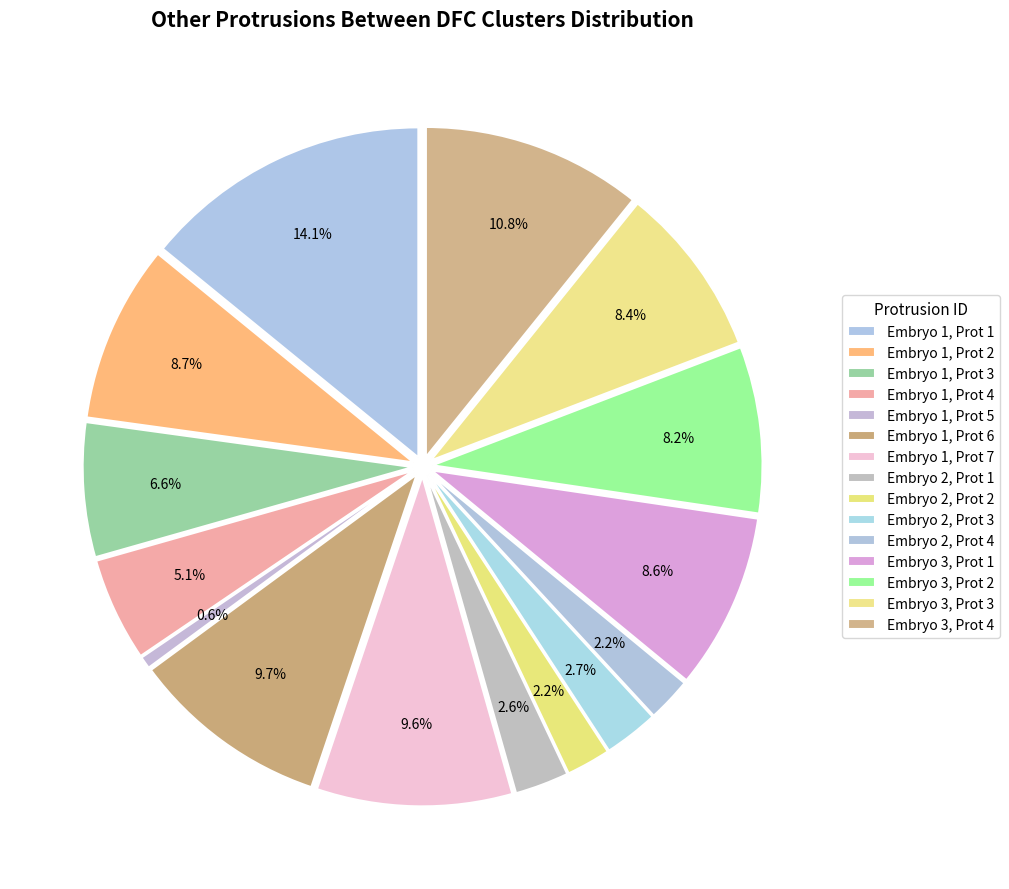

Is there any slice that represents more than half of the pie?

No